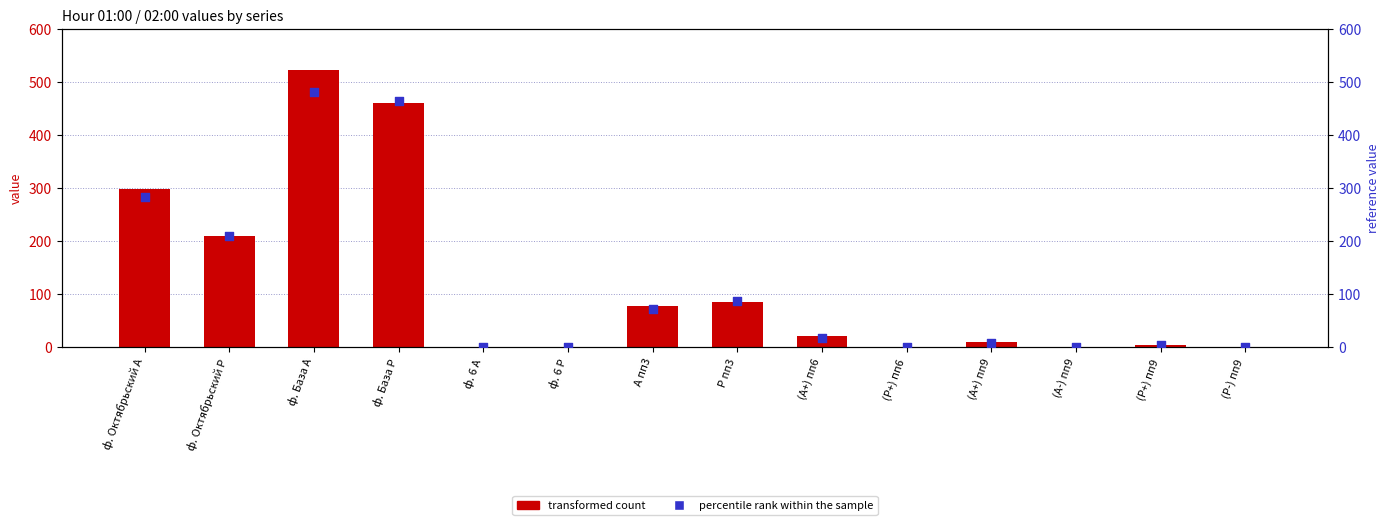

What are all the series names shown in the legend?

transformed count, percentile rank within the sample